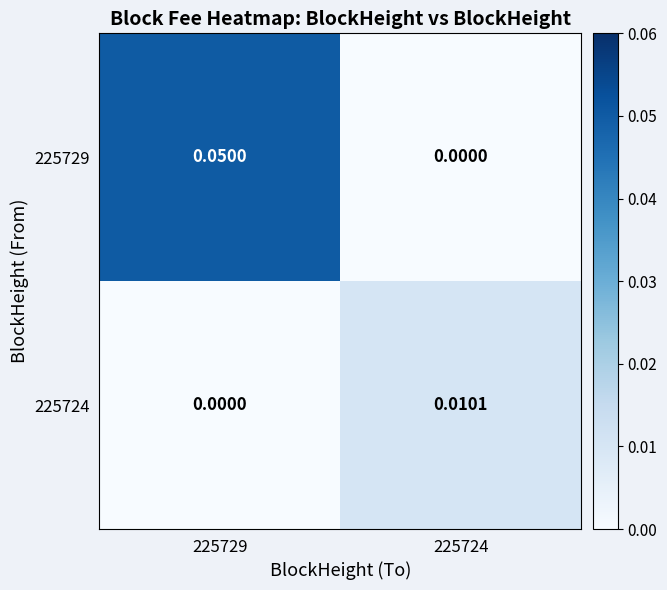

Rank the series by their maximum value, from lowest to highest.

225724, 225729